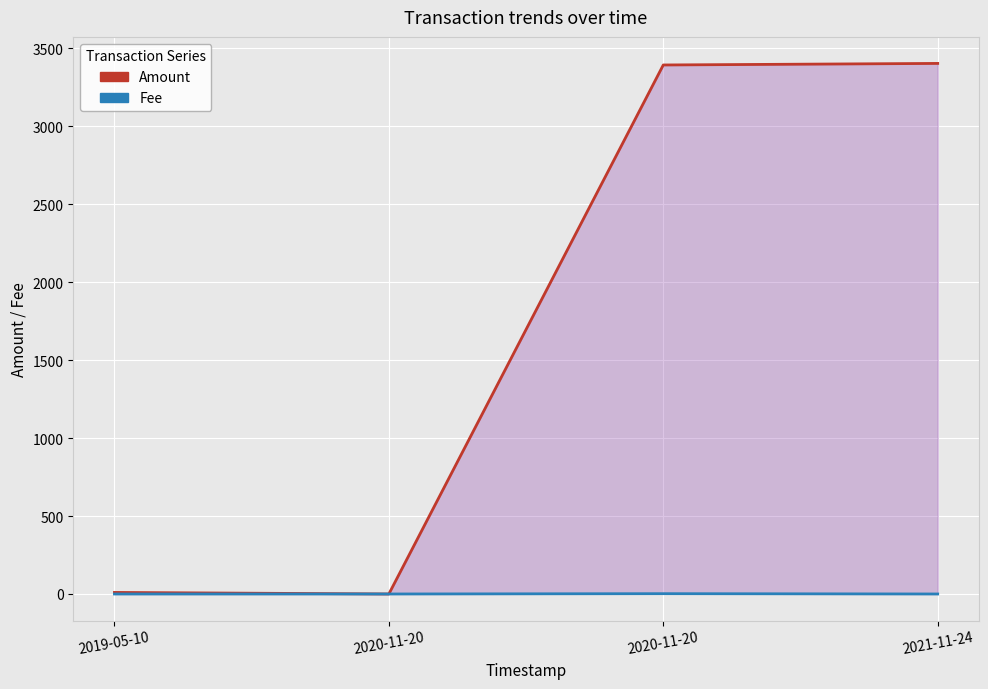

True or false: Amount and Fee cross at least once.

True